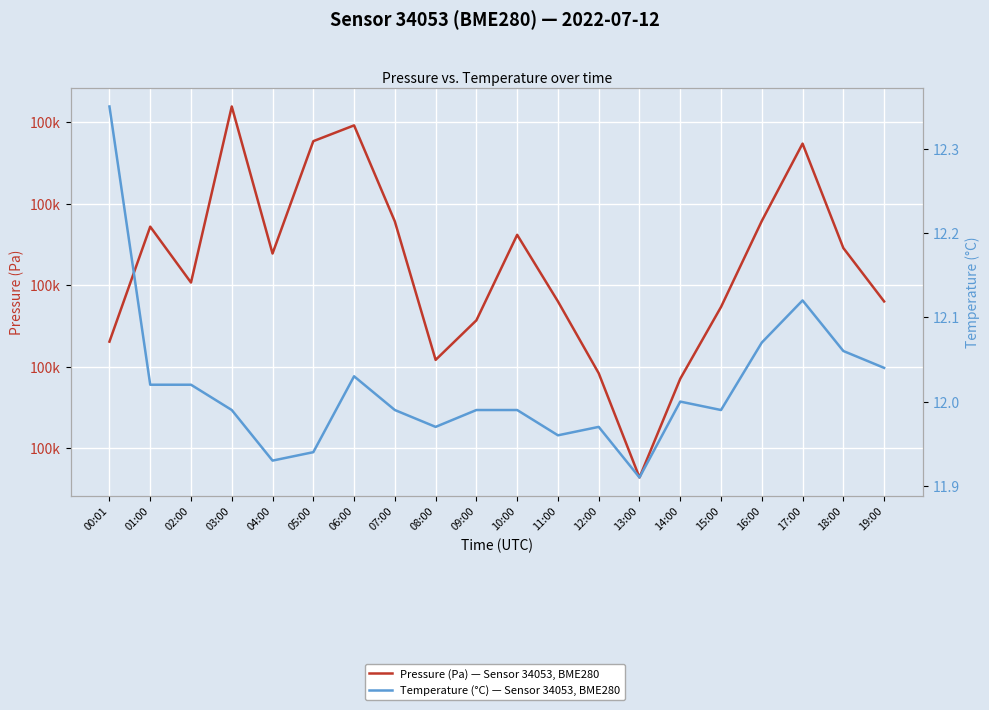

Which series changed the most between 07:00 and 08:00?

Pressure (Pa) — Sensor 34053, BME280